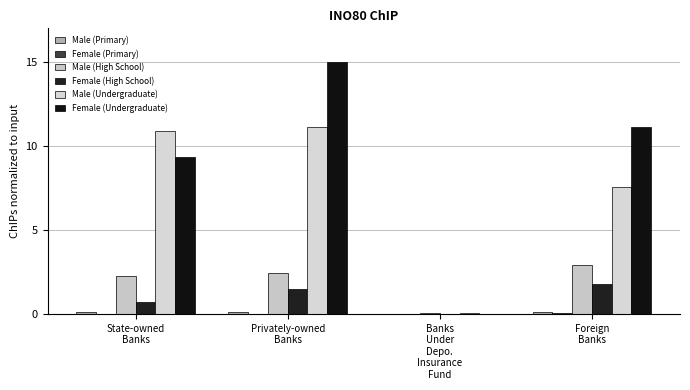

Rank the series at State-owned
Banks from highest to lowest value.

Male (Undergraduate), Female (Undergraduate), Male (High School), Female (High School), Male (Primary), Female (Primary)